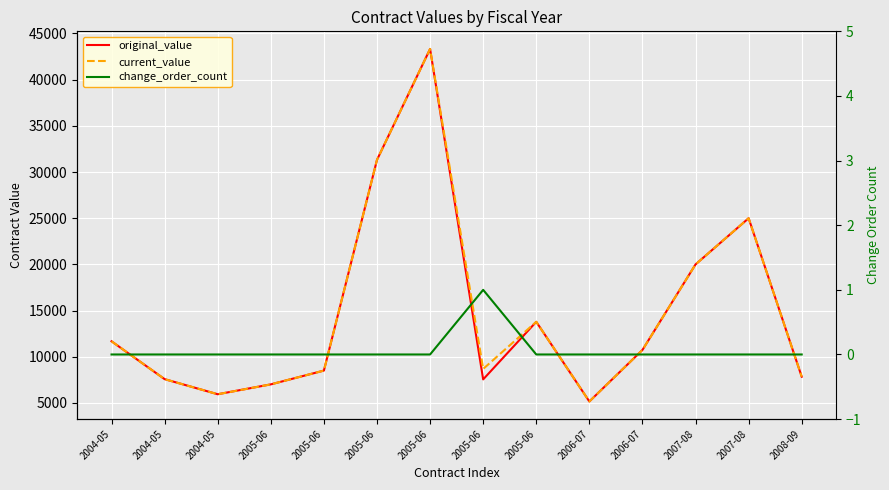

Reading right to left, transcribe all the data shown in this chart.

original_value: 2008-09=7845.4	2007-08=25000.0	2007-08=20000.0	2006-07=10739.2	2006-07=5162.4	2005-06=13788.0	2005-06=7553.3	2005-06=43324.5	2005-06=31318.0	2005-06=8507.0	2005-06=7014.6	2004-05=5946.0	2004-05=7580.4	2004-05=11677.3
current_value: 2008-09=7845.4	2007-08=25000.0	2007-08=20000.0	2006-07=10739.2	2006-07=5162.4	2005-06=13788.0	2005-06=8686.7	2005-06=43324.5	2005-06=31318.0	2005-06=8507.0	2005-06=7014.6	2004-05=5946.0	2004-05=7580.4	2004-05=11677.3
change_order_count: 2008-09=0.0	2007-08=0.0	2007-08=0.0	2006-07=0.0	2006-07=0.0	2005-06=0.0	2005-06=1.0	2005-06=0.0	2005-06=0.0	2005-06=0.0	2005-06=0.0	2004-05=0.0	2004-05=0.0	2004-05=0.0